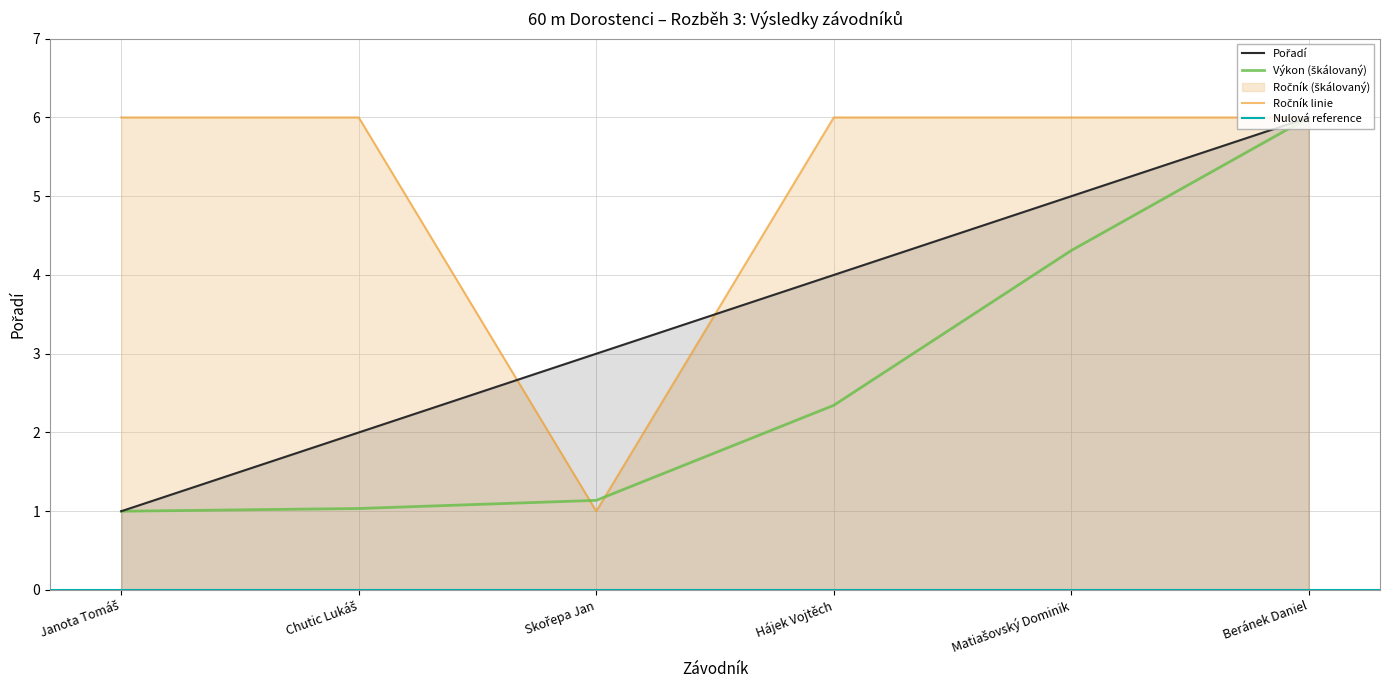

What position from the left is Beránek Daniel?

6